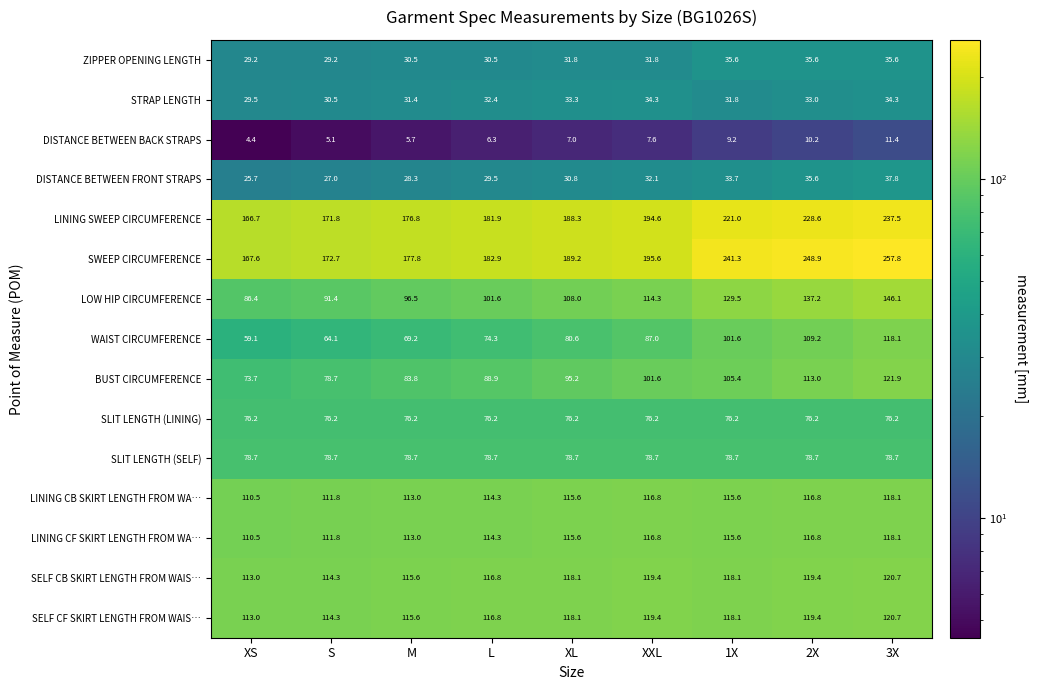

The value of ZIPPER OPENING LENGTH at 1X is 35.6. True or false?

True